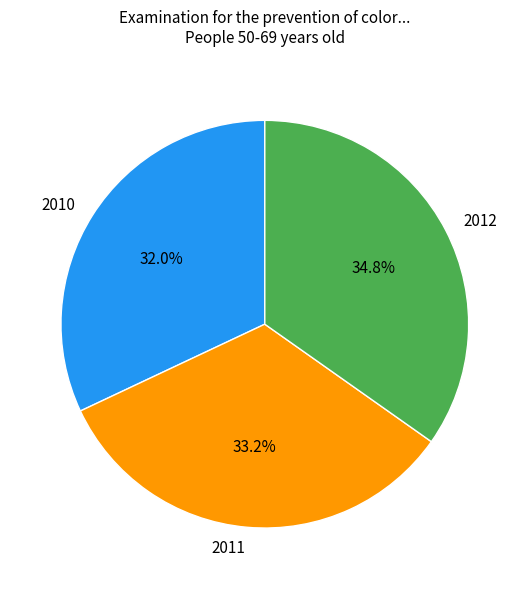

What is the largest slice in the pie chart?

2012